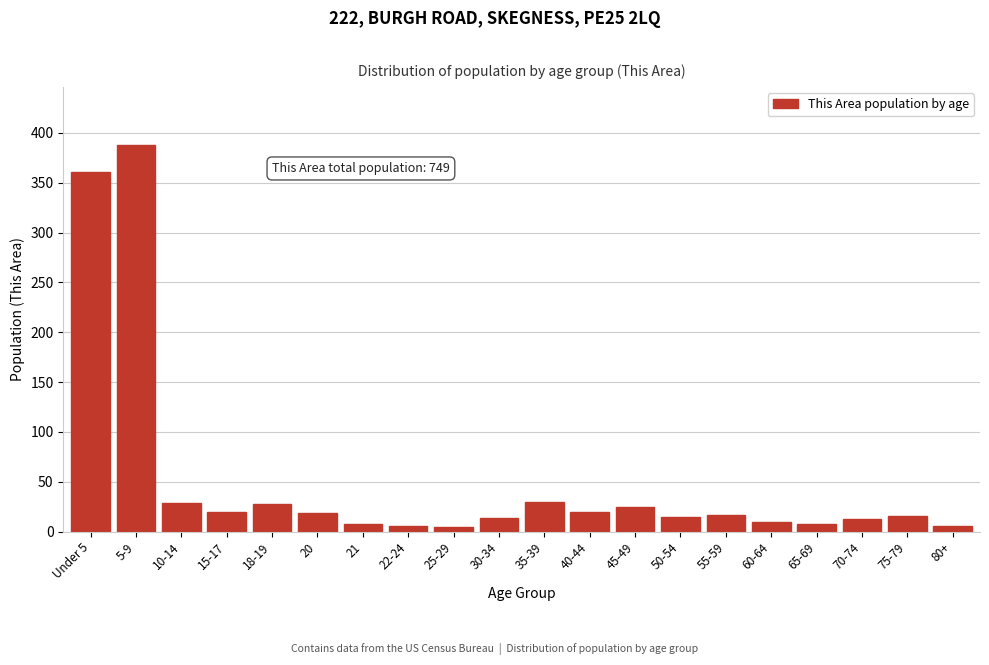

What is the difference between the maximum and minimum values?

383